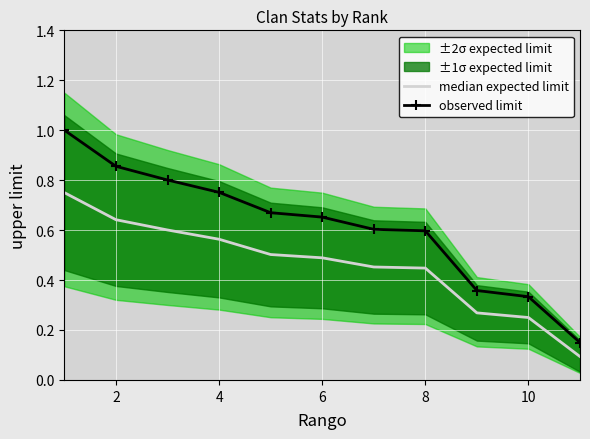

What is the average value of the median expected limit series?

0.5